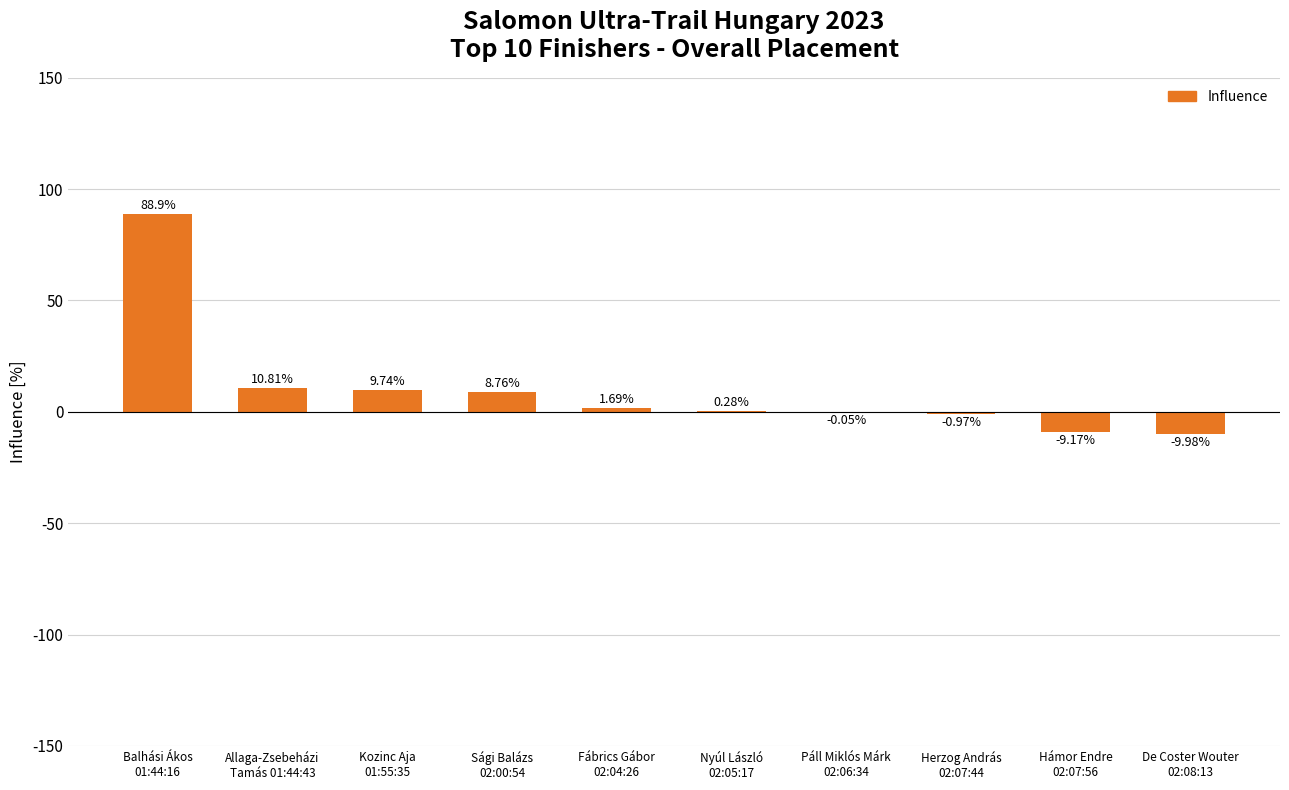

What is the sum of all values?

100.0